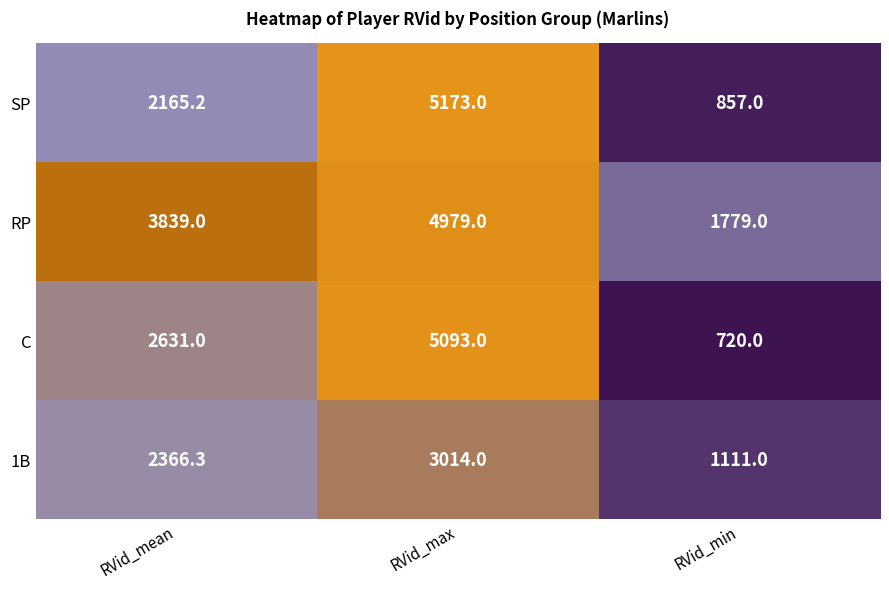

What is the difference between the maximum and minimum values in the 1B series?

1903.0